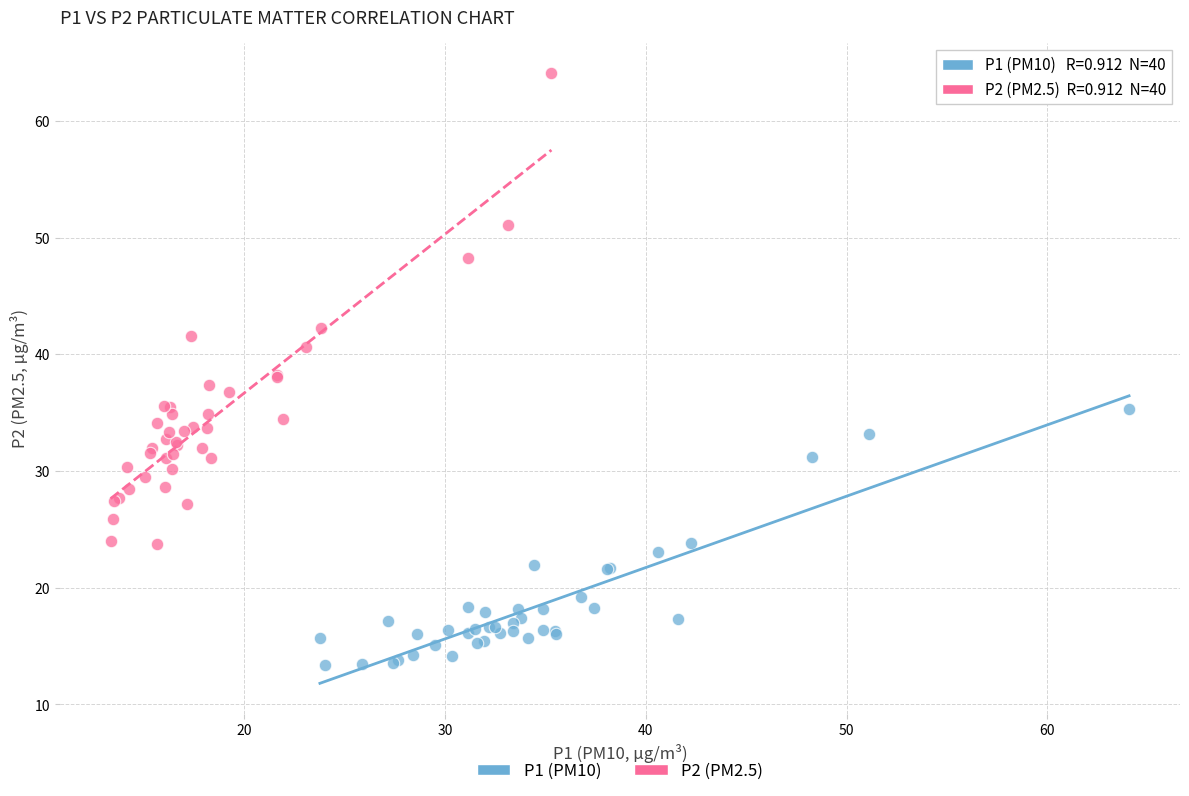

Which series reaches the minimum Y coordinate?

P1 (PM10)